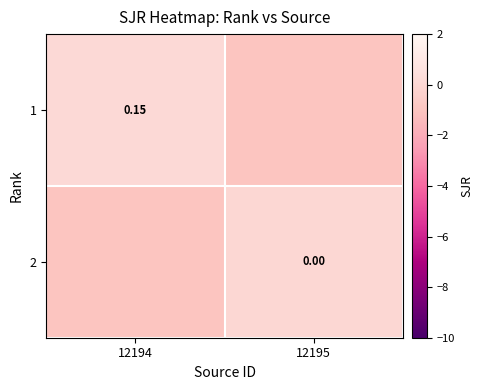

Is it true that 1 equals 0.1 at 12194?

True